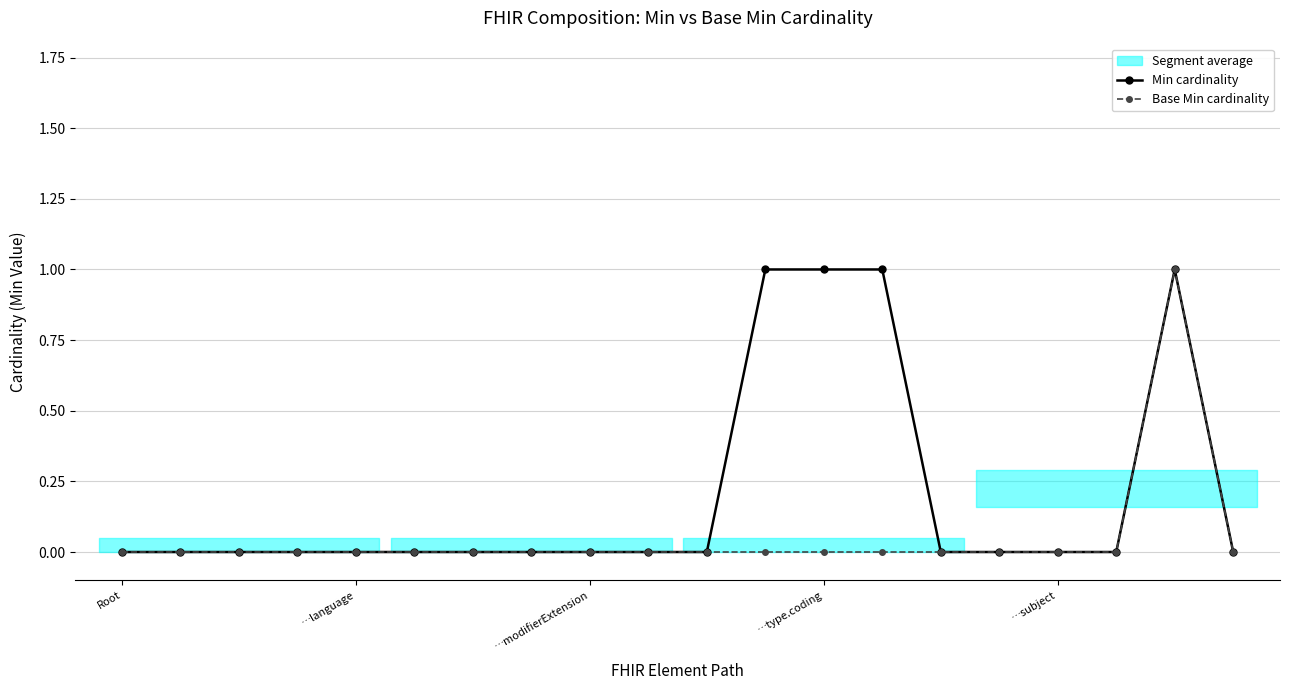

Where is the first local maximum for Min cardinality?

18